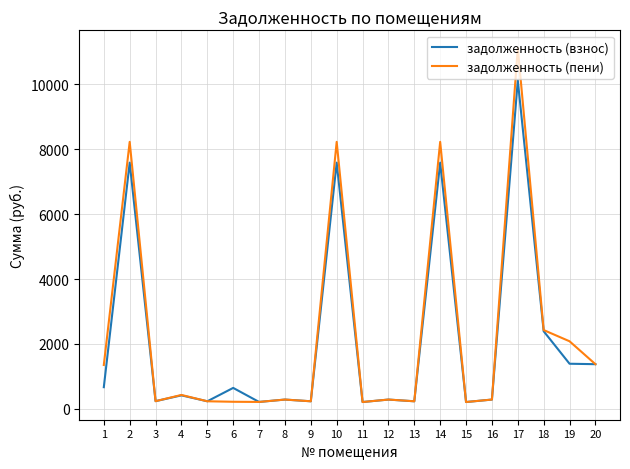

What is the greatest value displayed?

11112.6